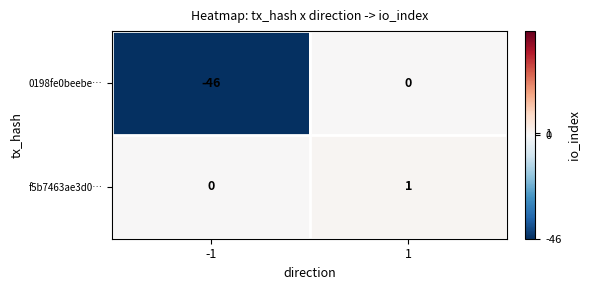

What is the sum of the 0198fe0beebe… values at -1 and 1?

-46